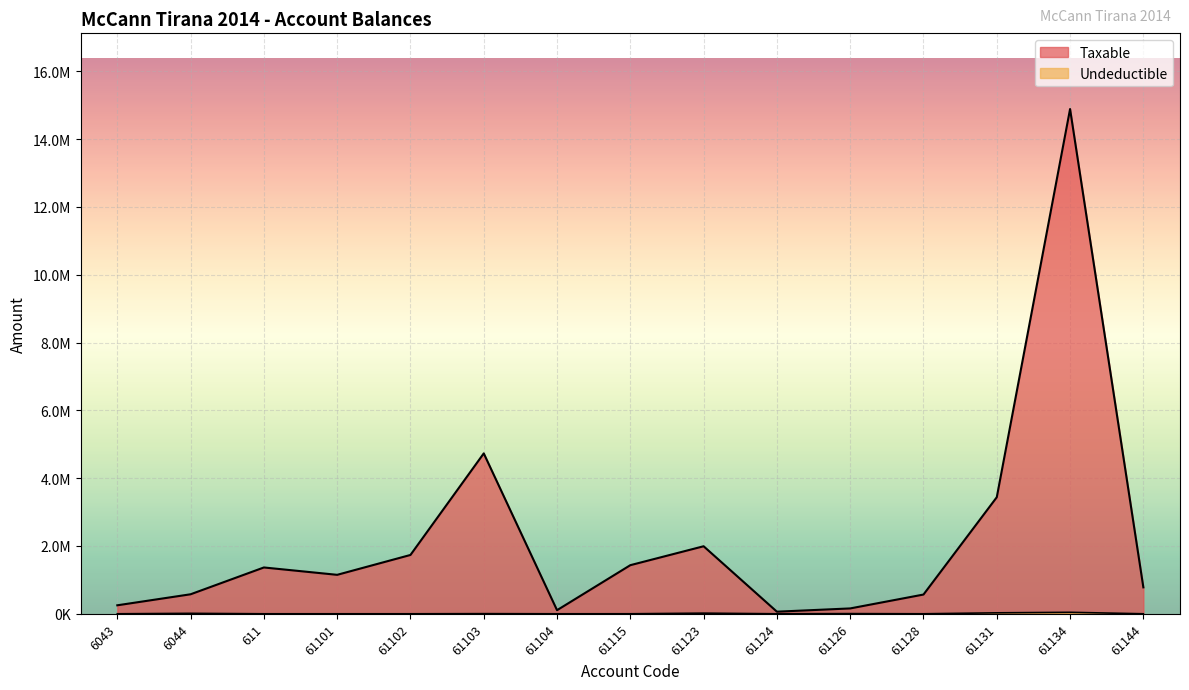

How many data points in Taxable are above 1149043?

8